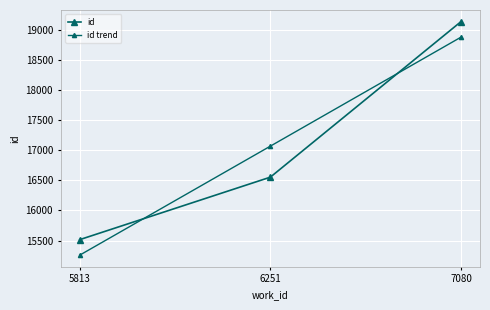

How many distinct data groups are displayed?

2